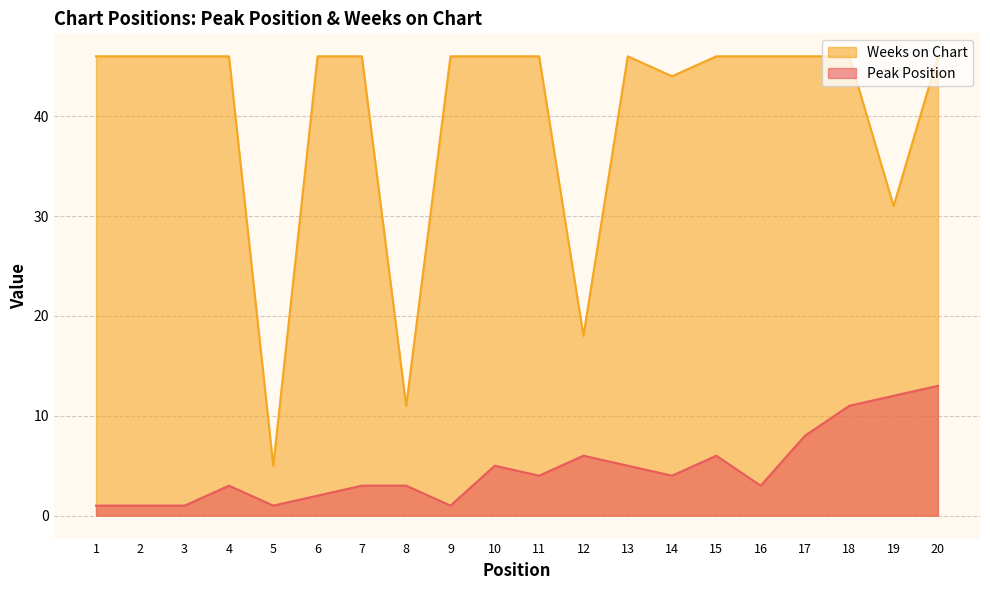

What are all the series names shown in the legend?

Weeks on Chart, Peak Position